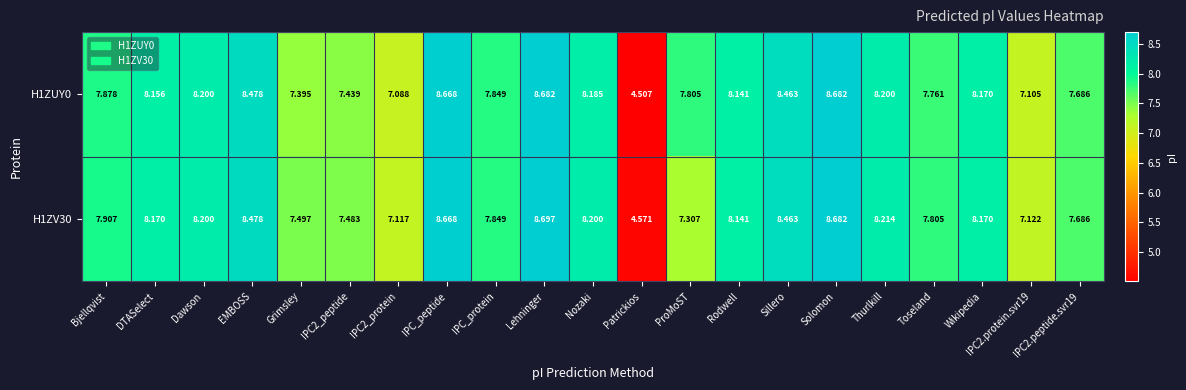

Which category has the highest value across all series?

Lehninger